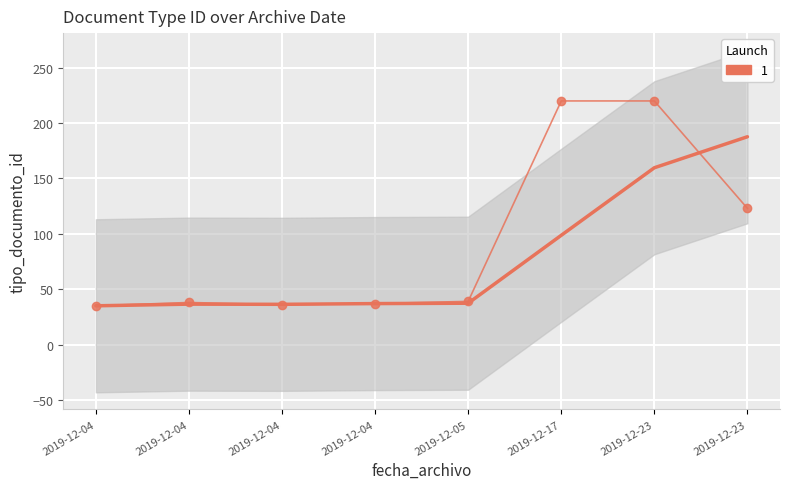

The chart shows a value of 62 at 2019-12-05. True or false?

False